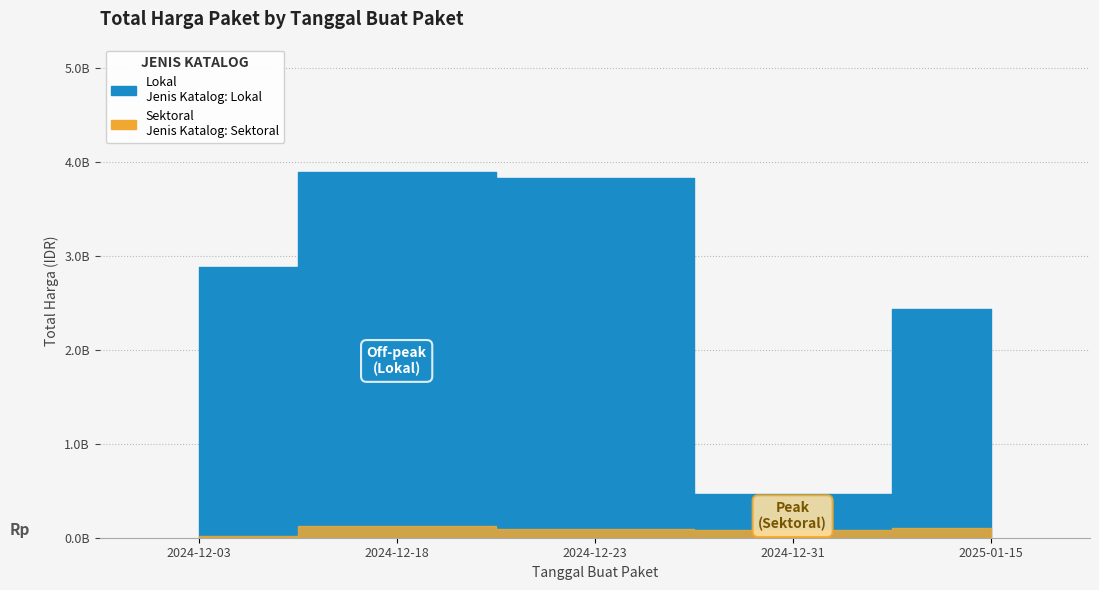

What is the difference between the second highest and second lowest values in the Sektoral series?

22954000